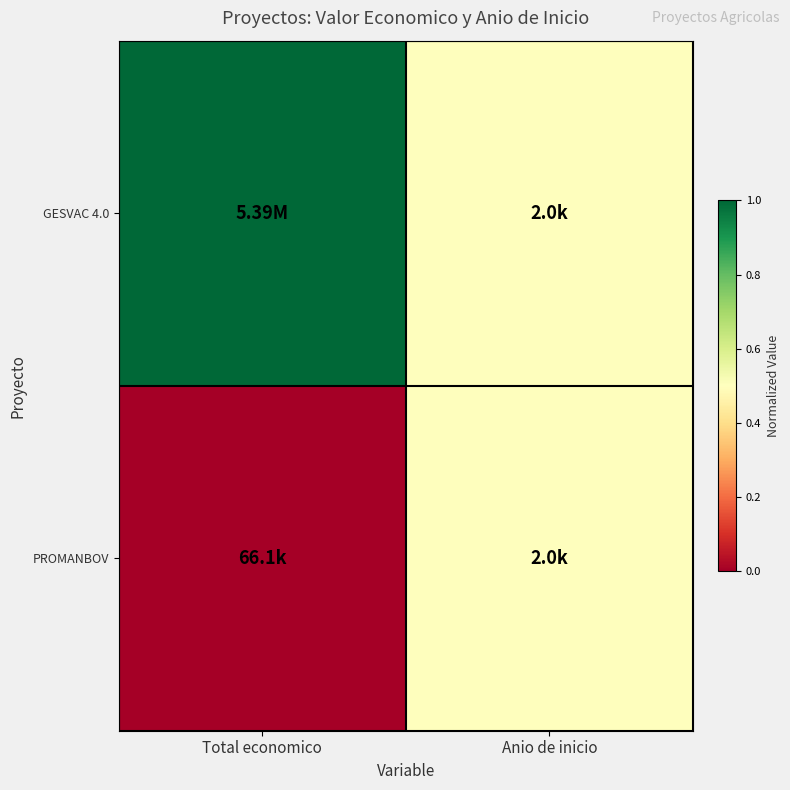

Reading right to left, transcribe all the data shown in this chart.

GESVAC 4.0: Anio de inicio=0.5	Total economico=1.0
PROMANBOV: Anio de inicio=0.5	Total economico=0.0